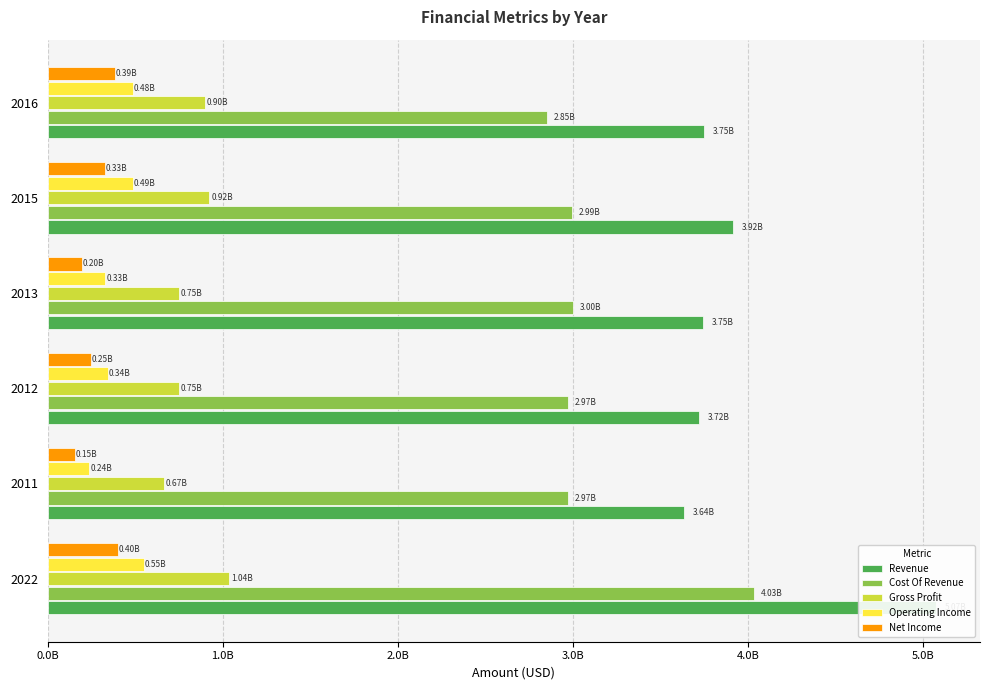

How many bars are there in total?

30